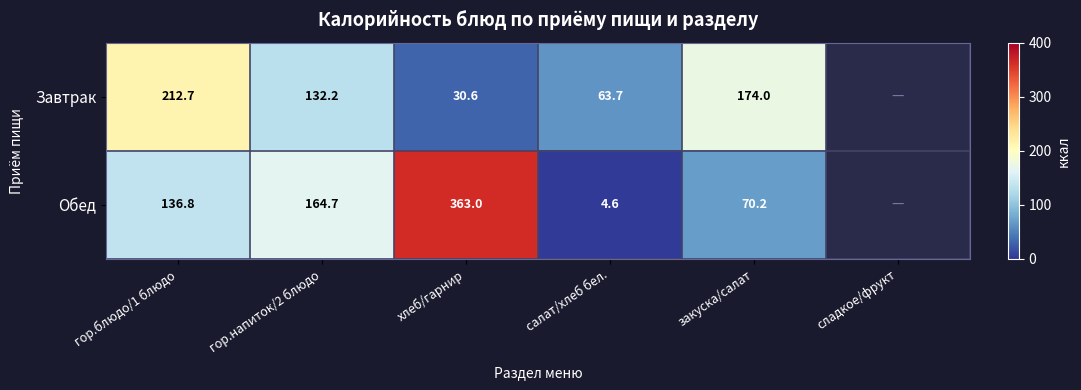

The value of Завтрак at гор.блюдо/1 блюдо is 308.8. True or false?

False